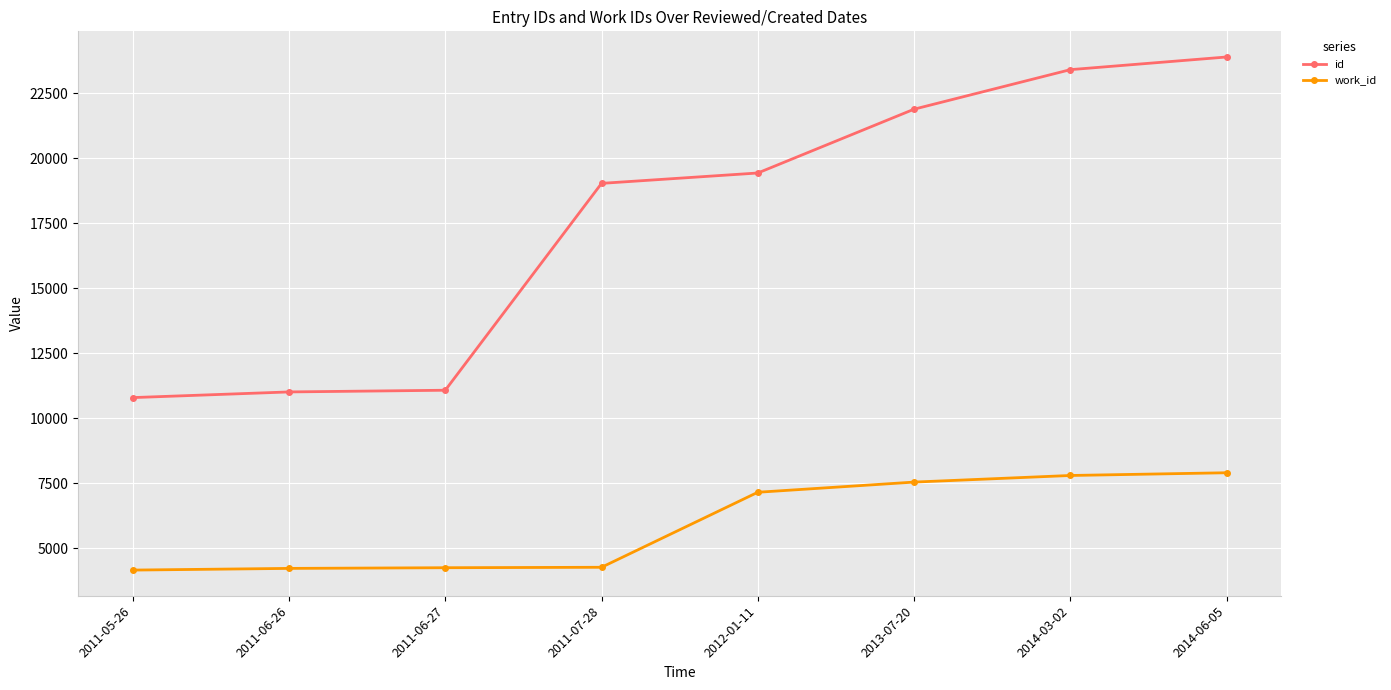

How many lines are shown in the chart?

2